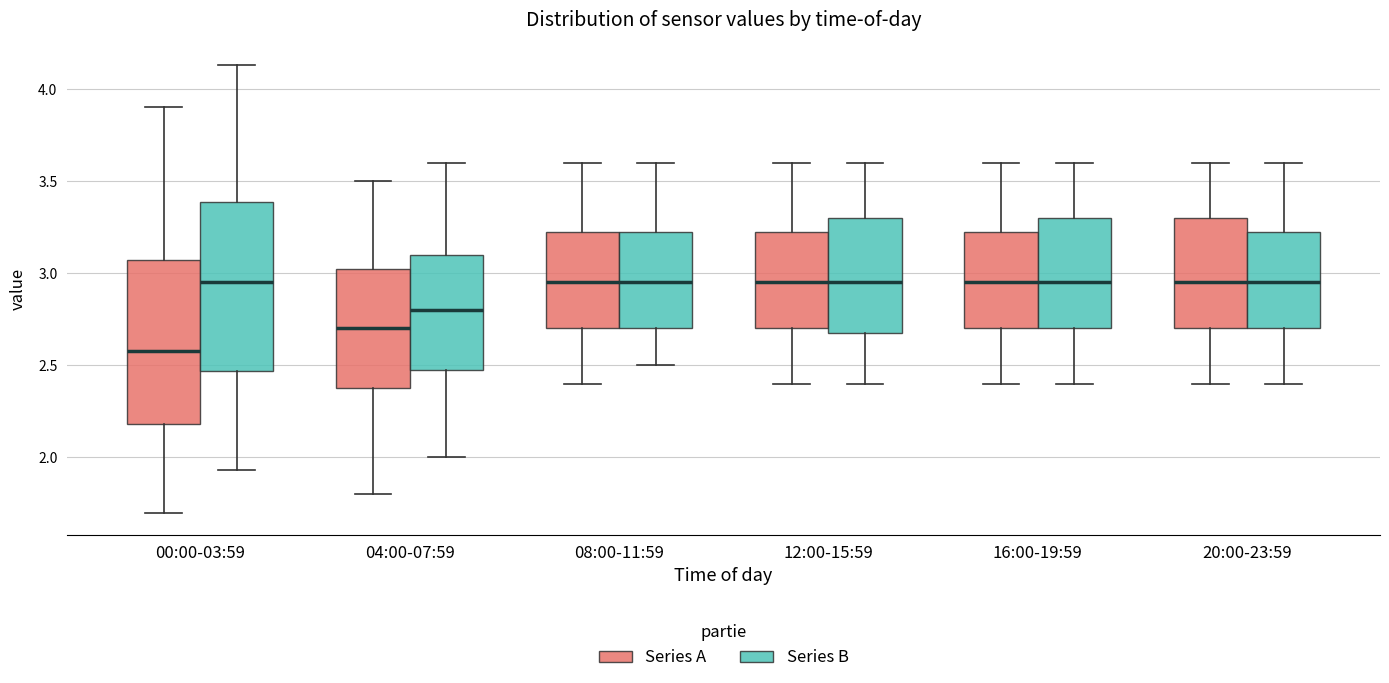

Reading left to right, transcribe this box plot: for each box, give where its median line is, the range the box spans, and where its two whiskers end, as read against the y-axis. The values are not printed on the chart, so give them approximately, as read against the axis.

00:00-03:59 (Series A): median 2.60, box 2.20 to 3.05, whiskers 1.70 to 3.90
00:00-03:59 (Series B): median 2.95, box 2.45 to 3.40, whiskers 1.95 to 4.15
04:00-07:59 (Series A): median 2.70, box 2.40 to 3.05, whiskers 1.80 to 3.50
04:00-07:59 (Series B): median 2.80, box 2.50 to 3.10, whiskers 2.00 to 3.60
08:00-11:59 (Series A): median 2.95, box 2.70 to 3.25, whiskers 2.40 to 3.60
08:00-11:59 (Series B): median 2.95, box 2.70 to 3.25, whiskers 2.50 to 3.60
12:00-15:59 (Series A): median 2.95, box 2.70 to 3.25, whiskers 2.40 to 3.60
12:00-15:59 (Series B): median 2.95, box 2.70 to 3.30, whiskers 2.40 to 3.60
16:00-19:59 (Series A): median 2.95, box 2.70 to 3.25, whiskers 2.40 to 3.60
16:00-19:59 (Series B): median 2.95, box 2.70 to 3.30, whiskers 2.40 to 3.60
20:00-23:59 (Series A): median 2.95, box 2.70 to 3.30, whiskers 2.40 to 3.60
20:00-23:59 (Series B): median 2.95, box 2.70 to 3.25, whiskers 2.40 to 3.60